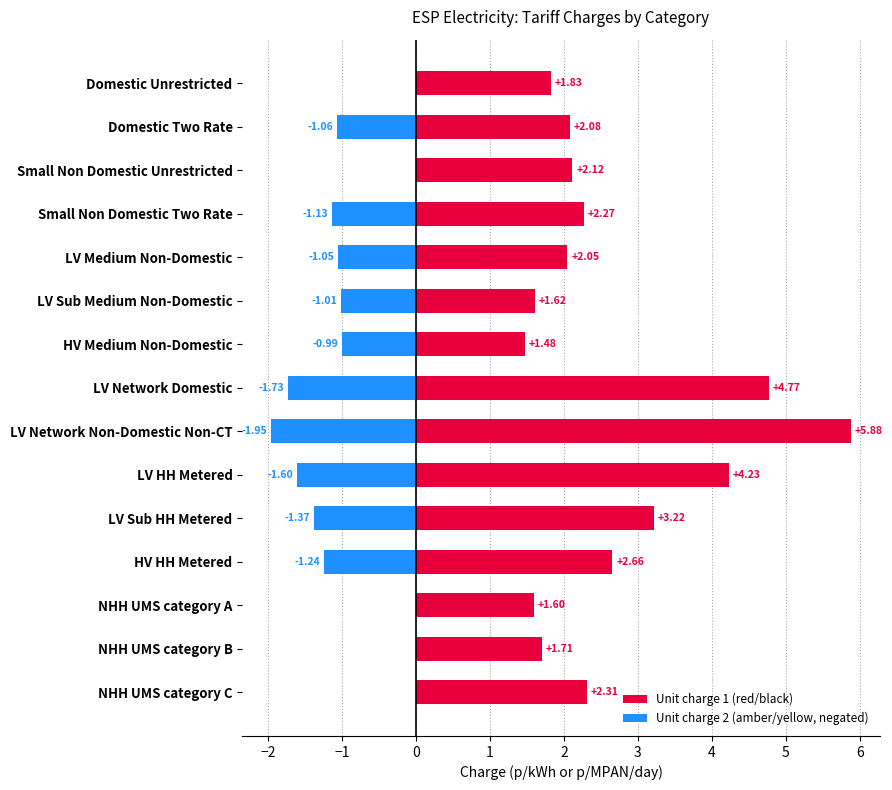

Reading left to right, transcribe all the data shown in this chart.

Unit charge 1 (red/black): 1.8	2.1	2.1	2.3	2.0	1.6	1.5	4.8	5.9	4.2	3.2	2.7	1.6	1.7	2.3
Unit charge 2 (amber/yellow, negated): 0.0	-1.1	0.0	-1.1	-1.0	-1.0	-1.0	-1.7	-2.0	-1.6	-1.4	-1.2	0.0	0.0	0.0